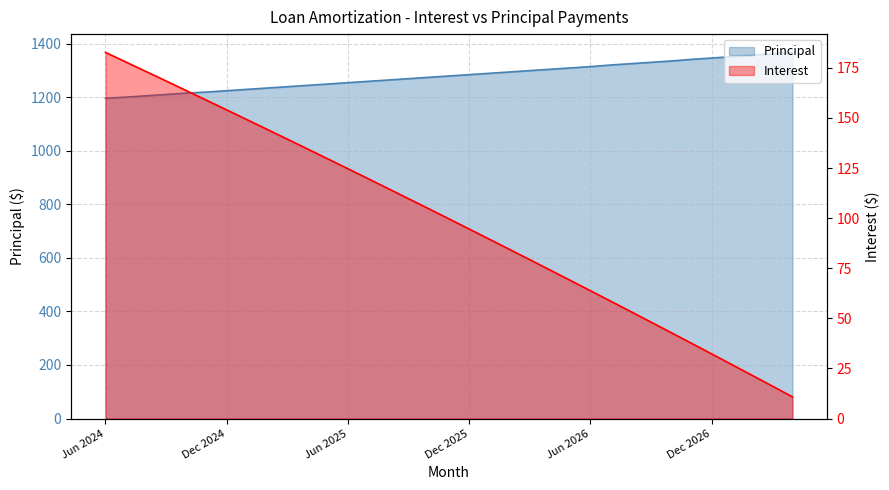

What position from the right is Jan 2026?

16